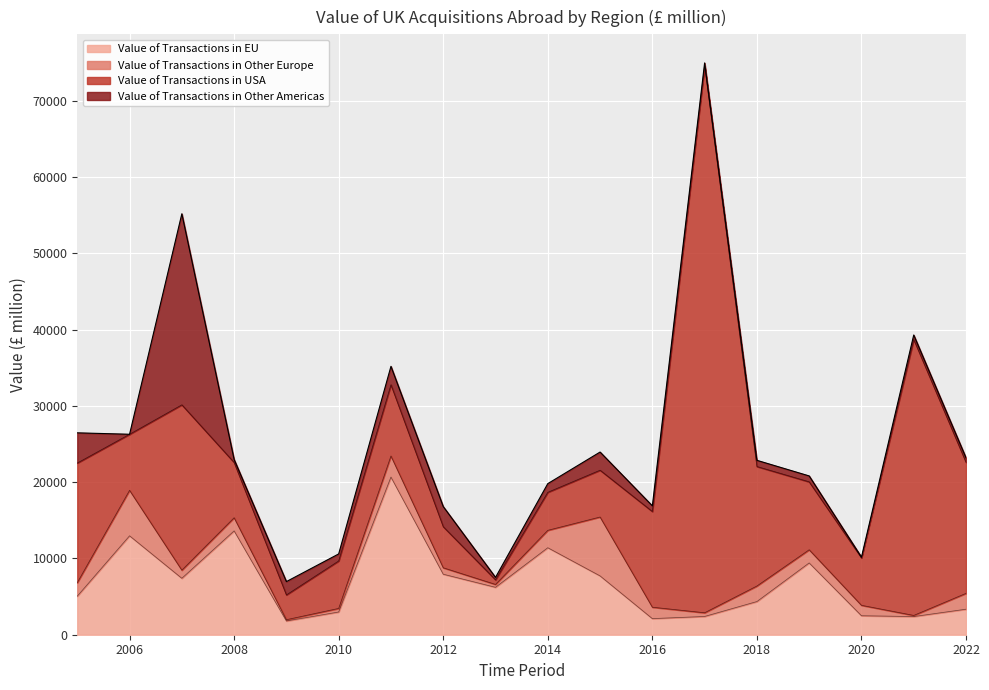

List the labels in order of Value of Transactions in USA value, largest first.

2017, 2021, 2007, 2022, 2005, 2018, 2016, 2011, 2019, 2006, 2008, 2010, 2020, 2015, 2012, 2014, 2009, 2013